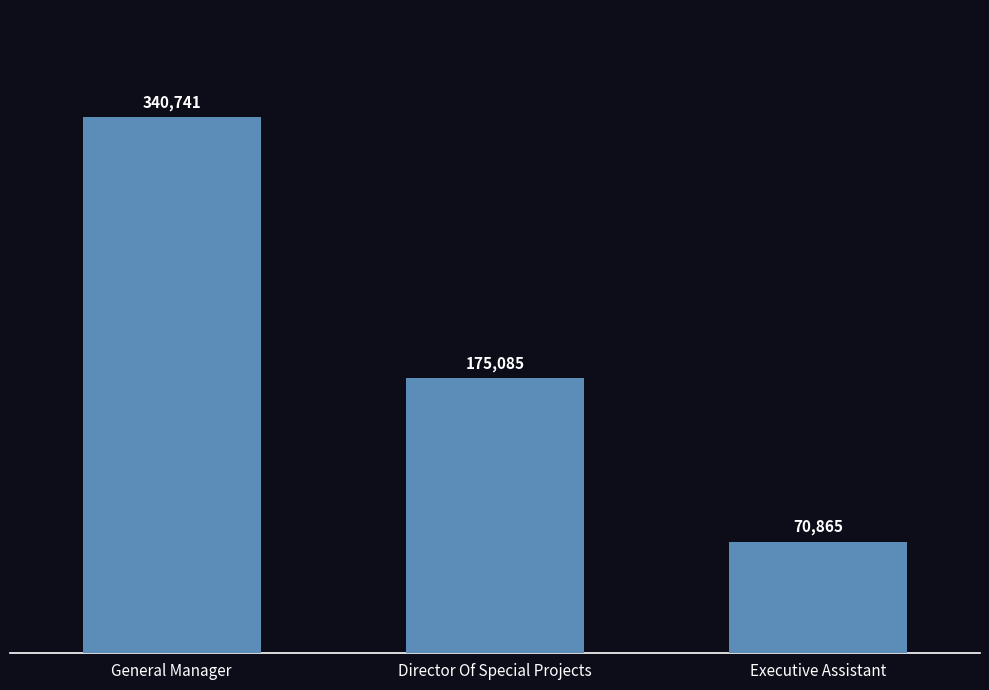

What is the change in value from General Manager to Executive Assistant?

-269876